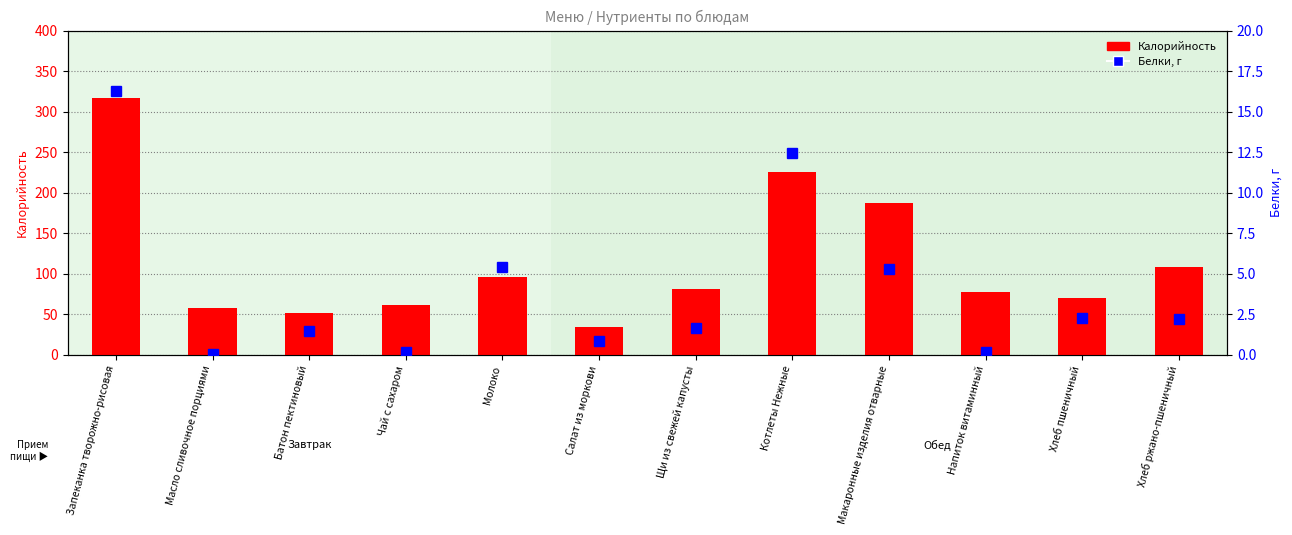

What is the sum of the Белки values at Чай с сахаром and Напиток витаминный?

0.4